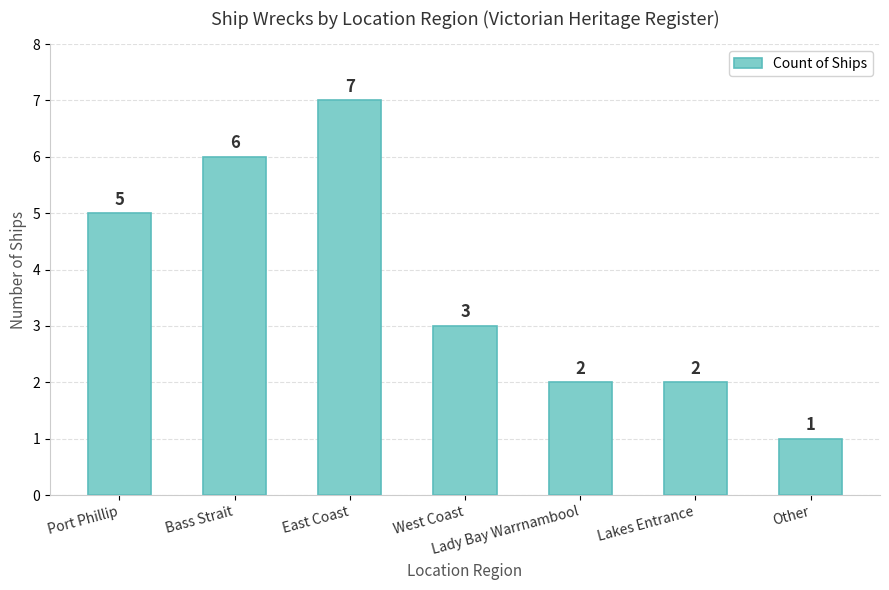

What is the label of the 3rd bar from the right?

Lady Bay Warrnambool